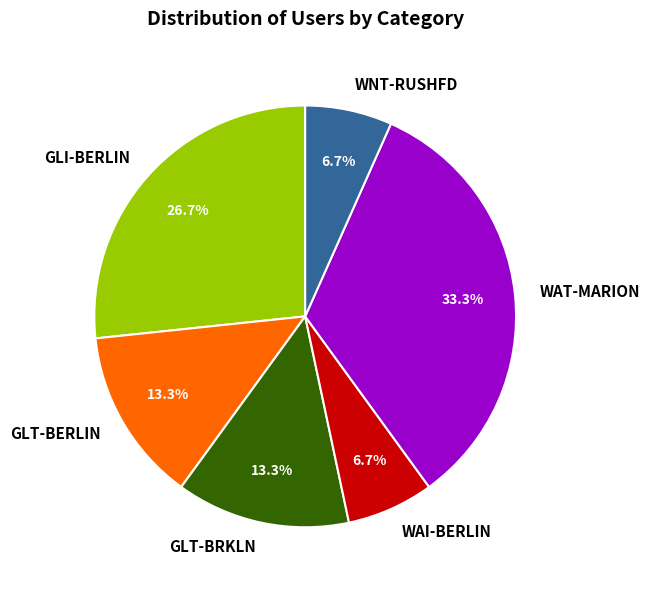

To the nearest percent, what is the average slice percentage?

17%